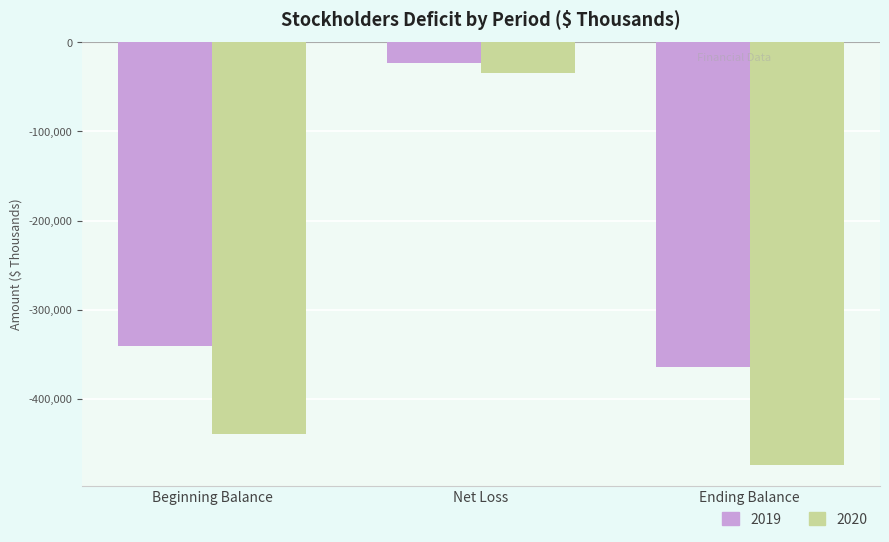

What is the label of the 1st bar from the left?

Beginning Balance